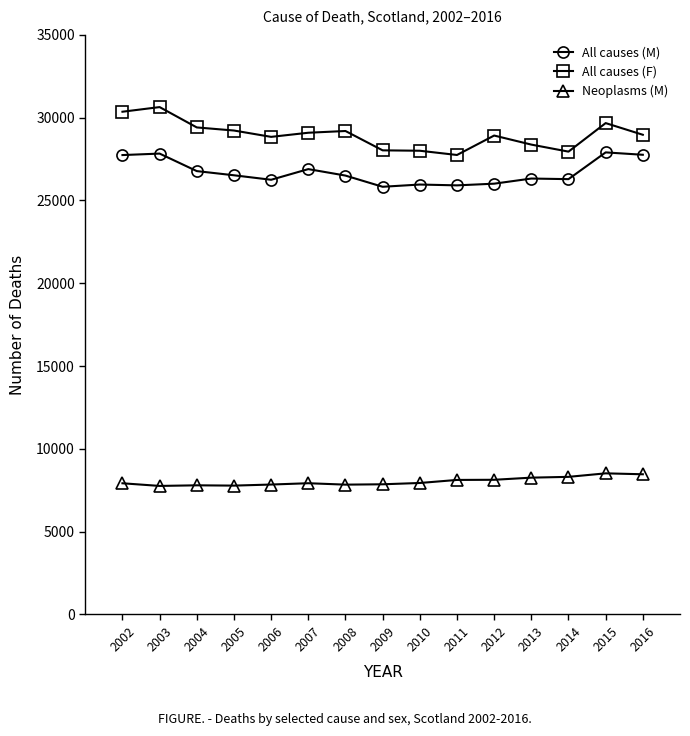

What is the difference between the highest and lowest values at 2012?

20788